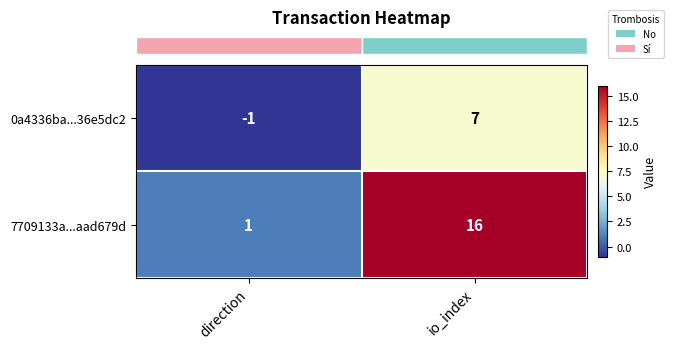

Which series has the largest range (max minus min)?

7709133a...aad679d